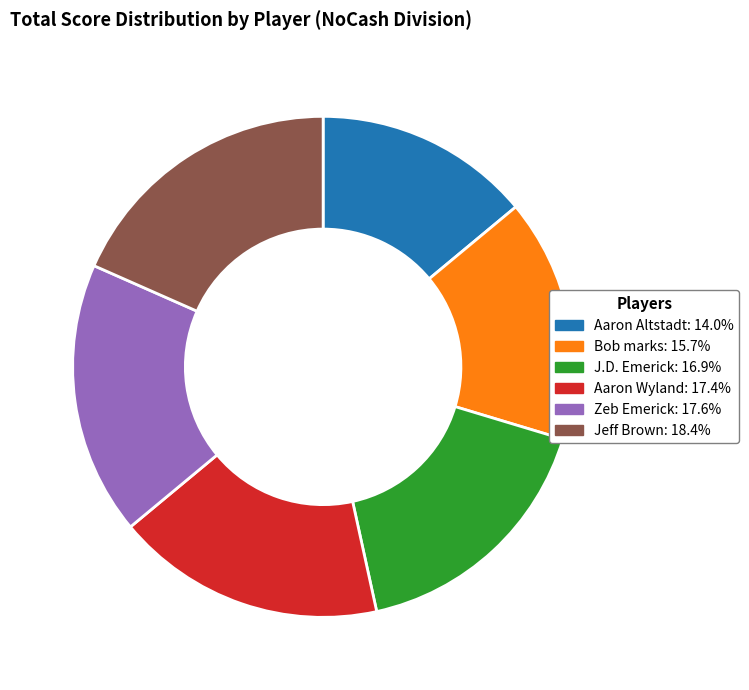

Does any single category account for the majority?

No